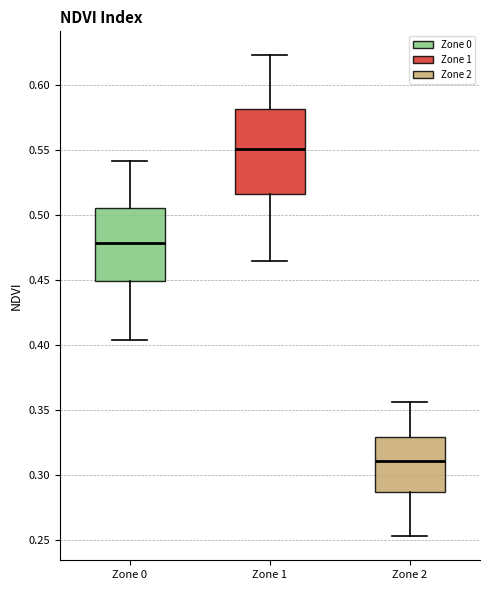

Where does the upper whisker of the box for Zone 1 end on the y-axis? The values are not printed on the chart, so give them approximately, as read against the axis.

0.625